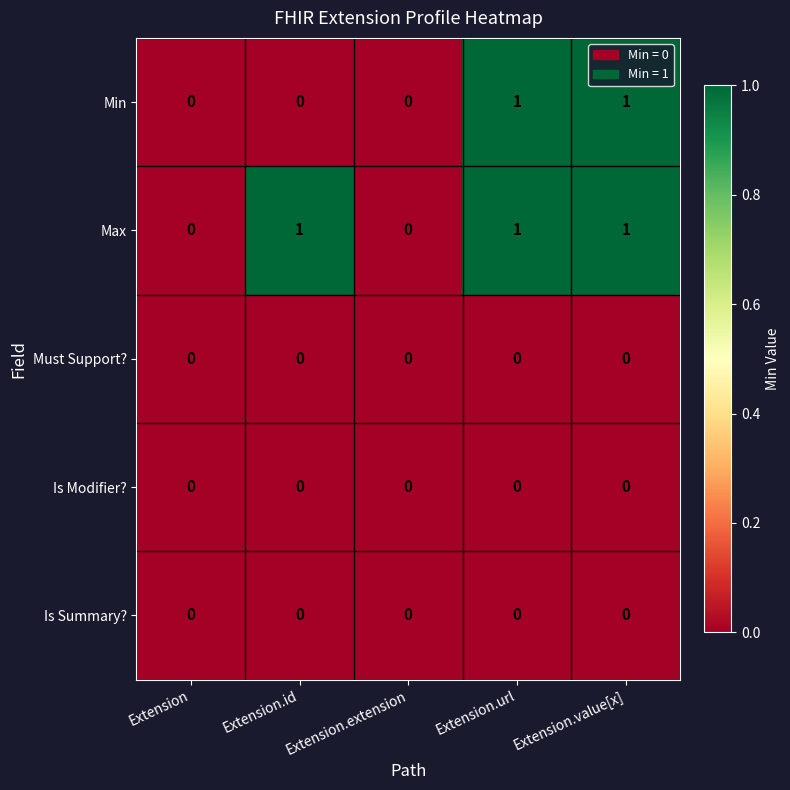

Is it true that Max equals 0 at Extension.value[x]?

False